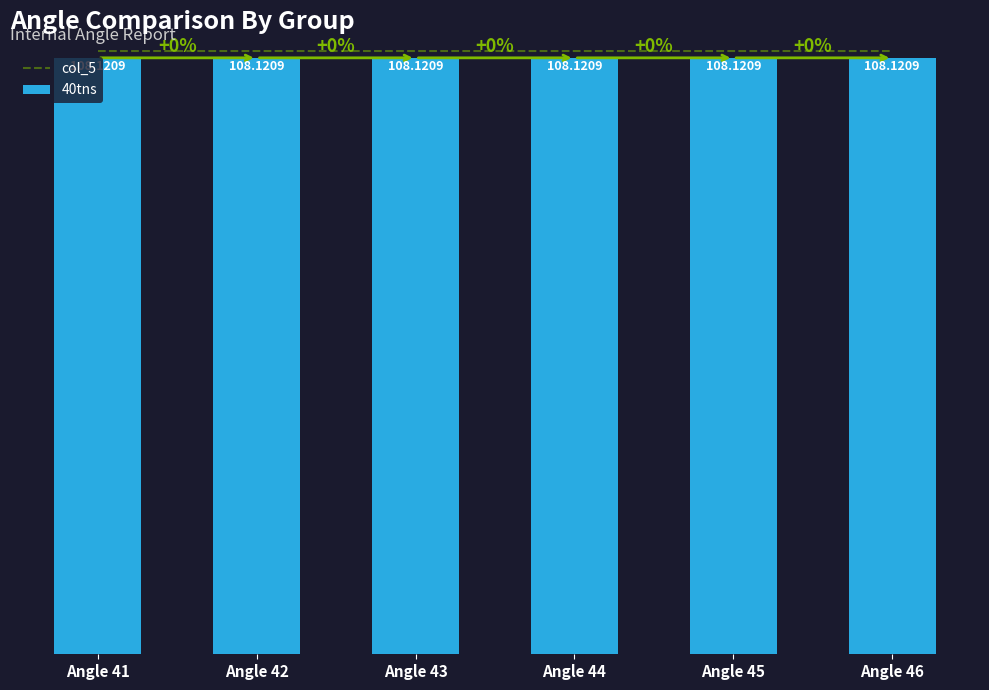

Reading left to right, extract all data points from this chart.

col_5: Angle 41=109.5	Angle 42=109.5	Angle 43=109.5	Angle 44=109.5	Angle 45=109.5	Angle 46=109.5
40tns: Angle 41=108.1	Angle 42=108.1	Angle 43=108.1	Angle 44=108.1	Angle 45=108.1	Angle 46=108.1